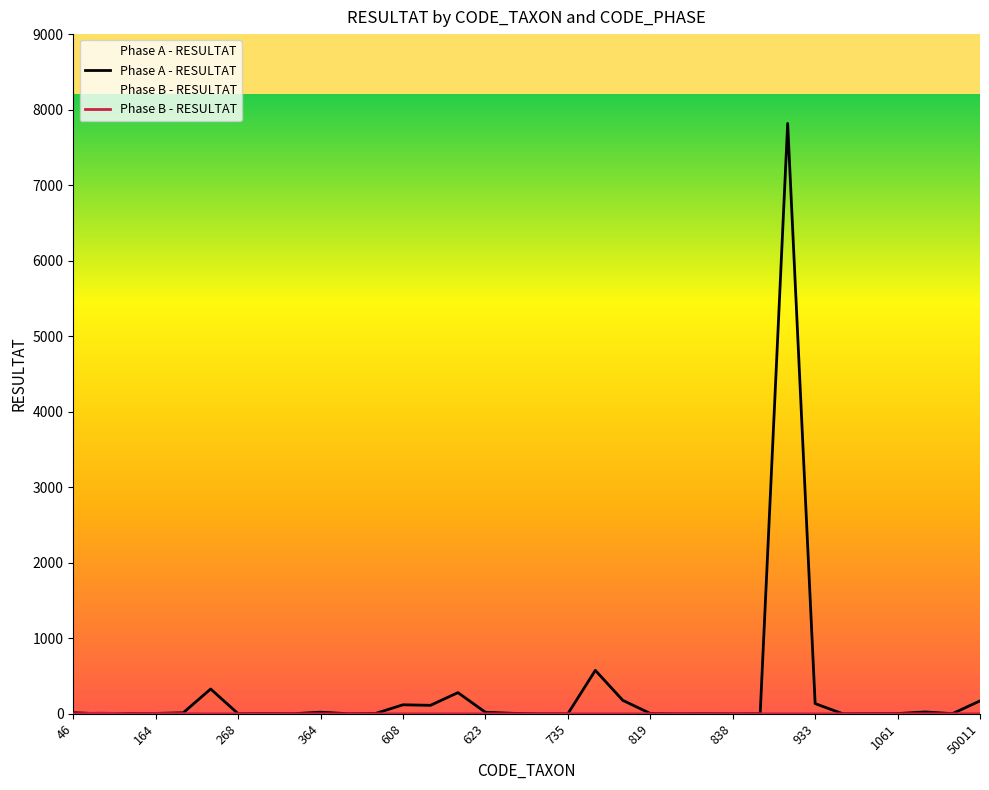

List the series in order of their overall mean, lowest first.

Phase B - RESULTAT, Phase A - RESULTAT